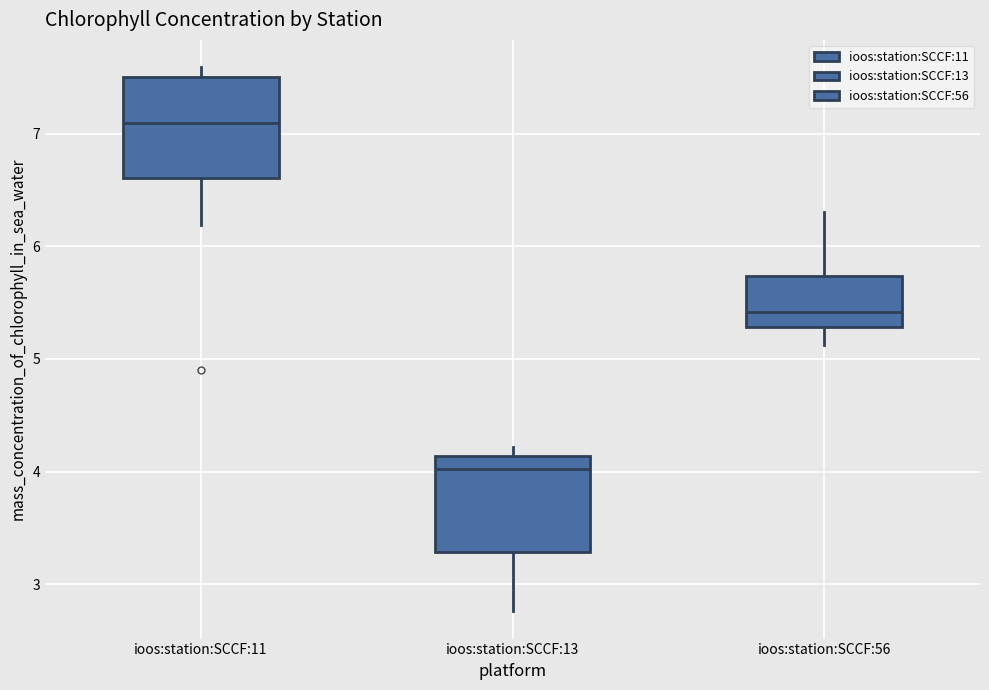

Reading left to right, transcribe this box plot: for each box, give where its median line is, the range the box spans, and where its two whiskers end, as read against the y-axis. The values are not printed on the chart, so give them approximately, as read against the axis.

ioos:station:SCCF:11: median 7.1, box 6.6 to 7.5, whiskers 6.2 to 7.6
ioos:station:SCCF:13: median 4.0, box 3.3 to 4.1, whiskers 2.8 to 4.2
ioos:station:SCCF:56: median 5.4, box 5.3 to 5.7, whiskers 5.1 to 6.3